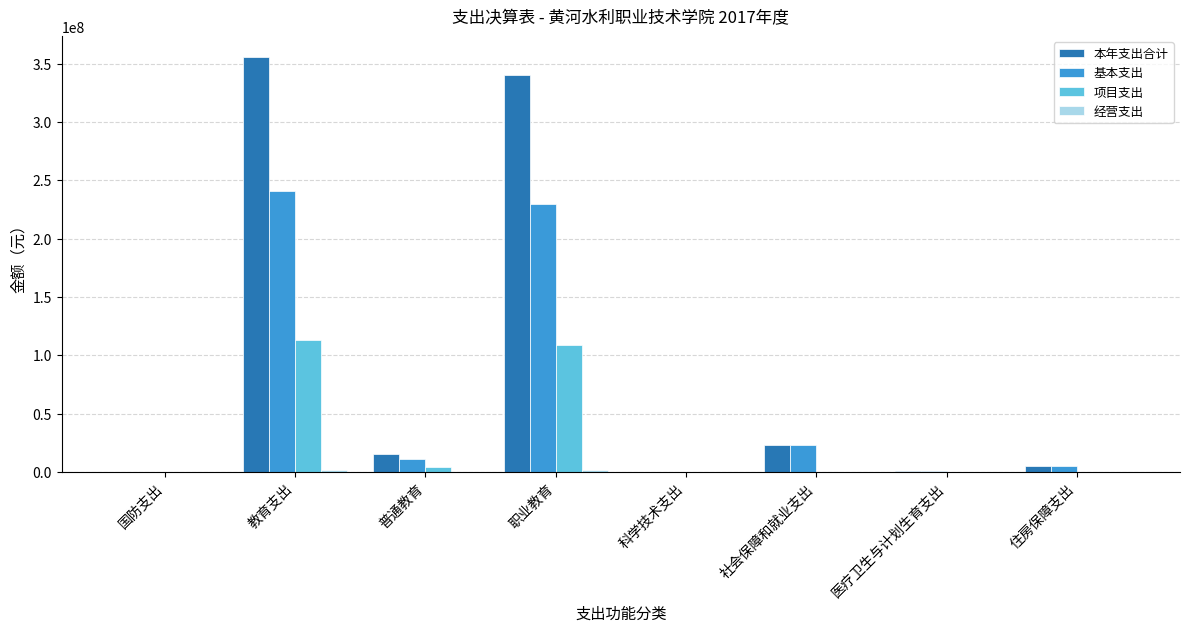

The 项目支出 series shows -40644706.0 at 医疗卫生与计划生育支出. True or false?

False